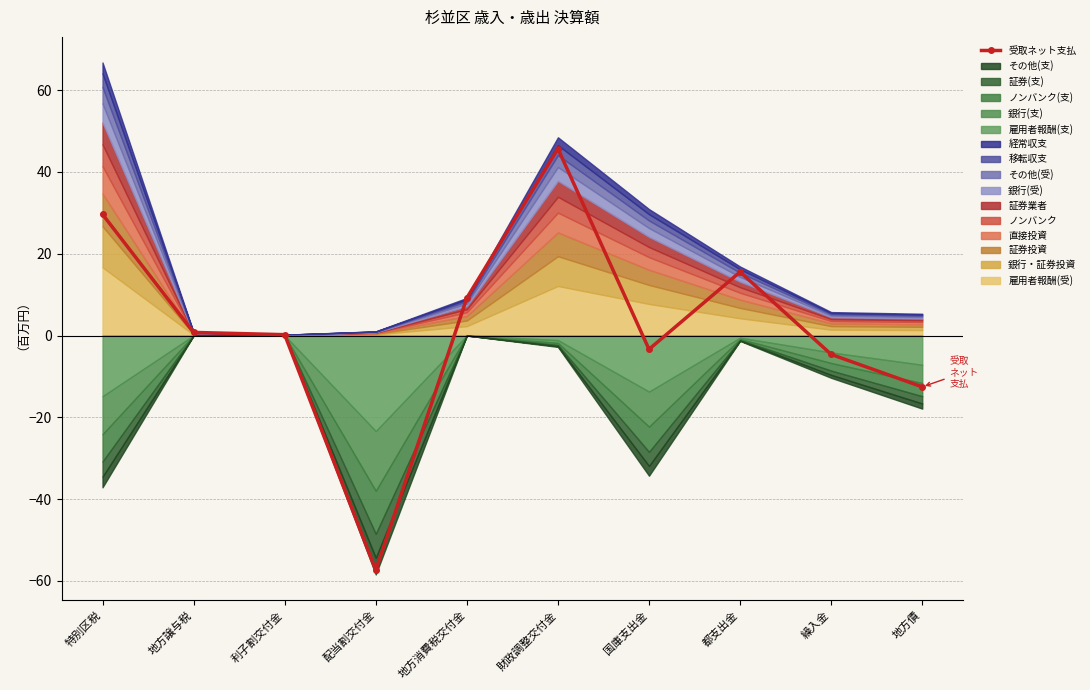

True or false: there are more than 2 points higher than both neighbors.

False